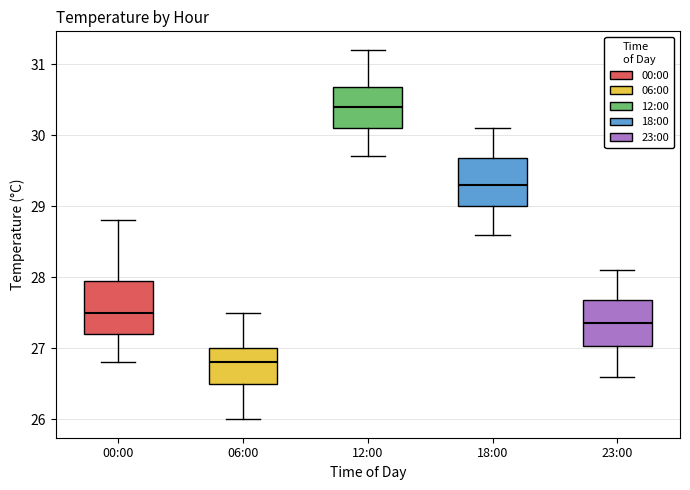

Which box's median line is the lowest?

06:00